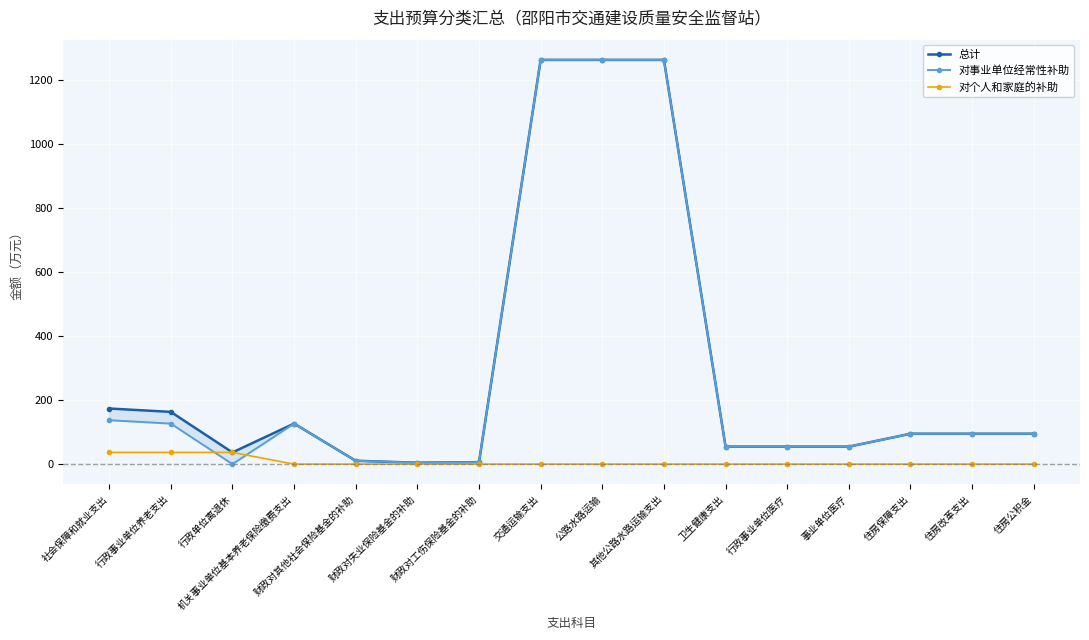

Reading right to left, transcribe all the data shown in this chart.

总计: 94.9	94.9	94.9	54.6	54.6	54.6	1261.8	1261.8	1261.8	6.2	4.3	10.6	126.5	36.5	163.1	173.6
对事业单位经常性补助: 94.9	94.9	94.9	54.6	54.6	54.6	1261.8	1261.8	1261.8	6.2	4.3	10.6	126.5	0.0	126.5	137.1
对个人和家庭的补助: 0.0	0.0	0.0	0.0	0.0	0.0	0.0	0.0	0.0	0.0	0.0	0.0	0.0	36.5	36.5	36.5